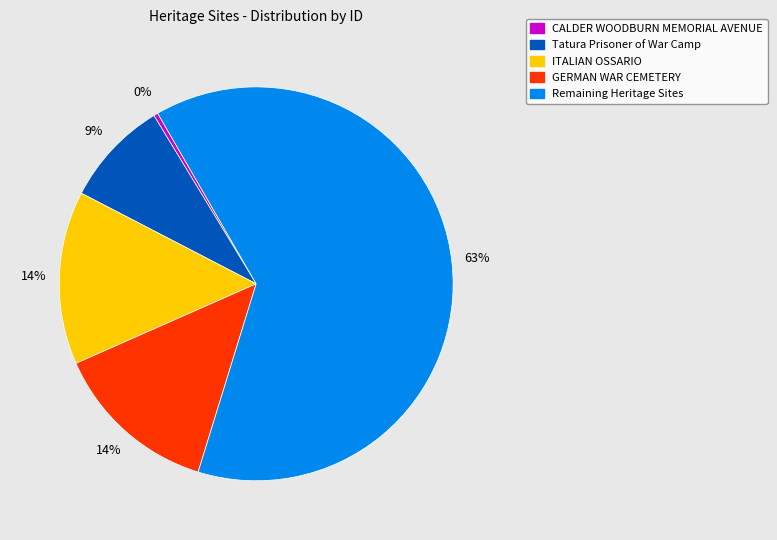

Does any single category account for the majority?

Yes